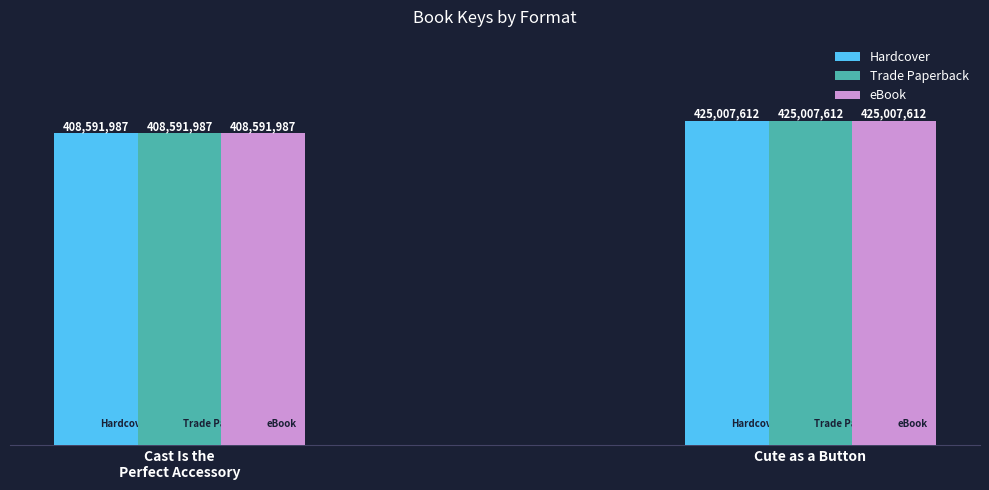

How many Trade Paperback values are between 408591987 and 425007612?

2